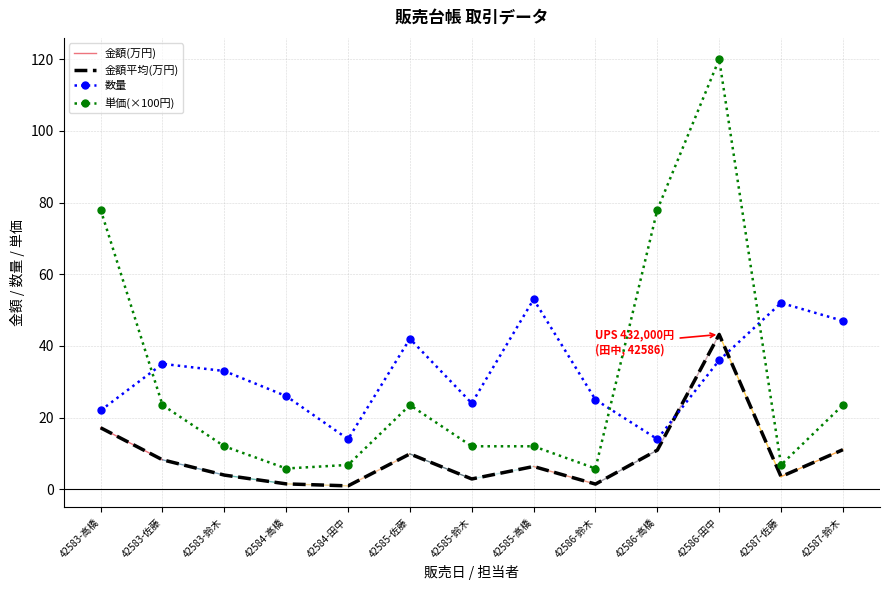

Where is the first local maximum for 単価?

42585-佐藤